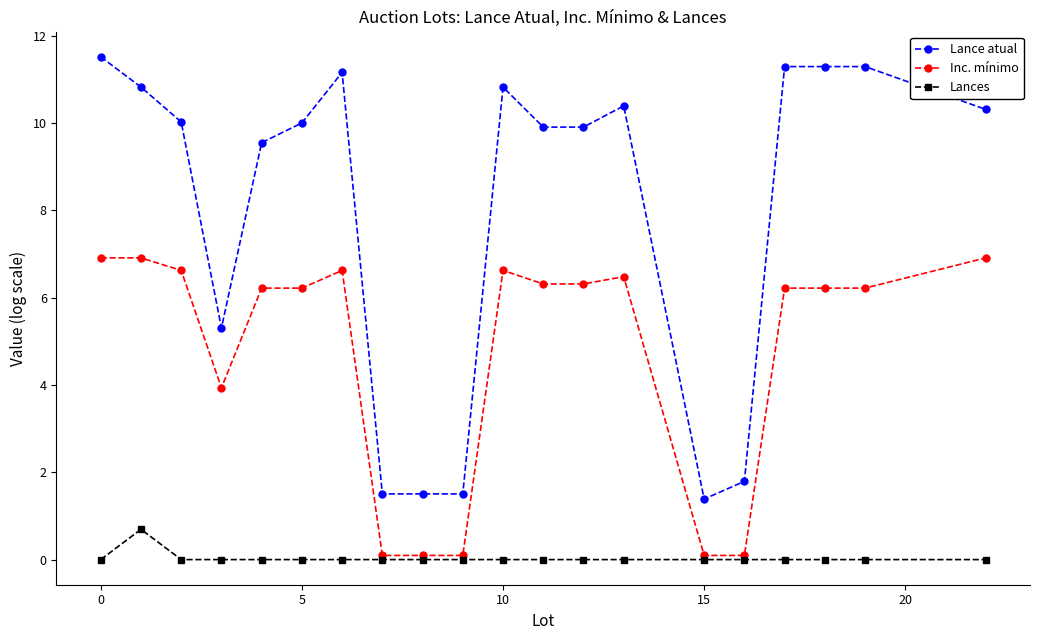

Which series has the largest total across all categories?

Lance atual